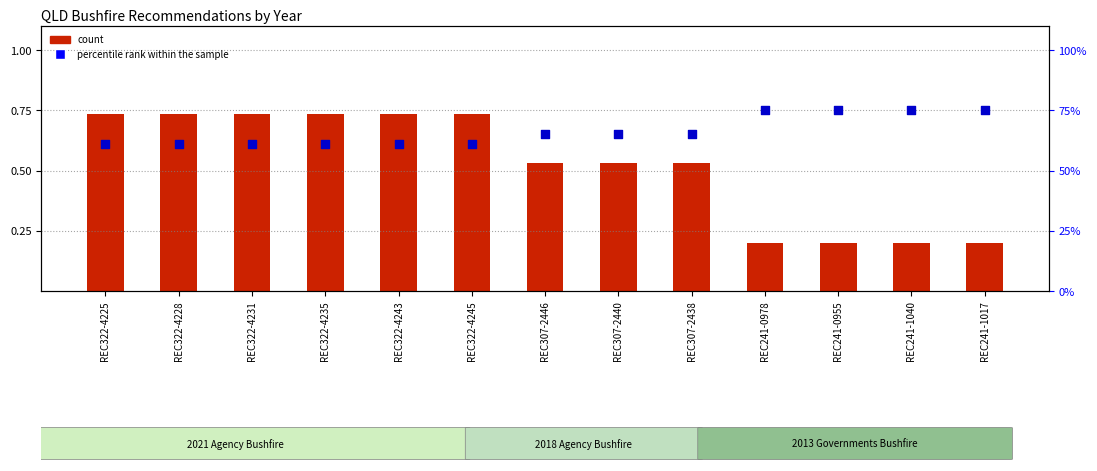

Which series has the largest Y range (max minus min)?

percentile rank within the sample